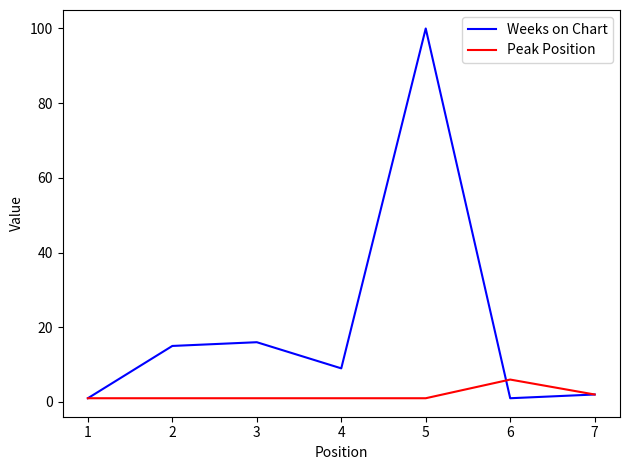

What is the approximate value of Weeks on Chart at 6?

1